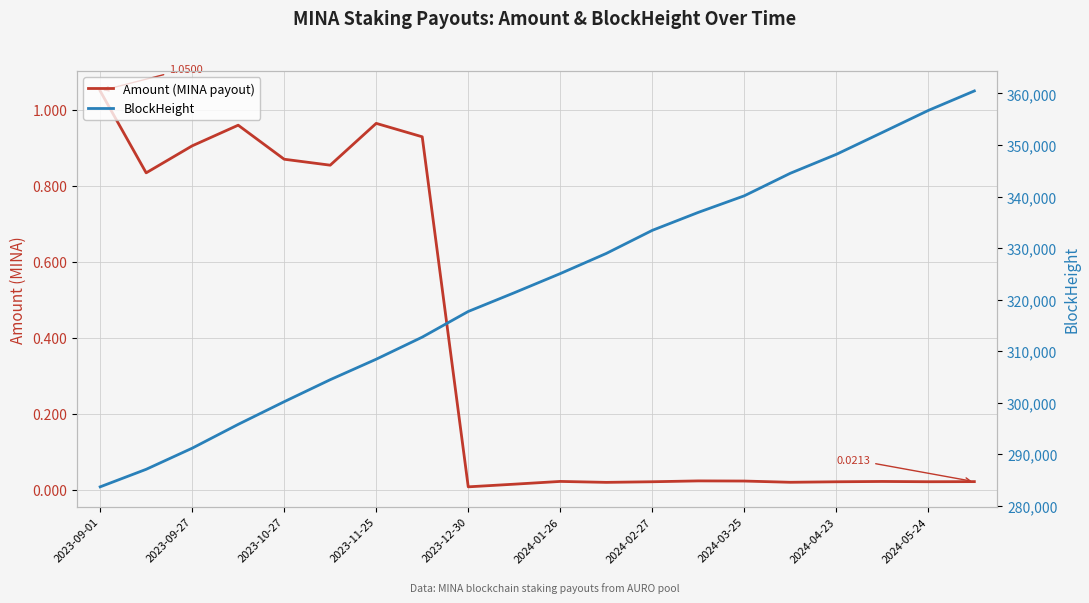

Which series has the largest total across all categories?

BlockHeight